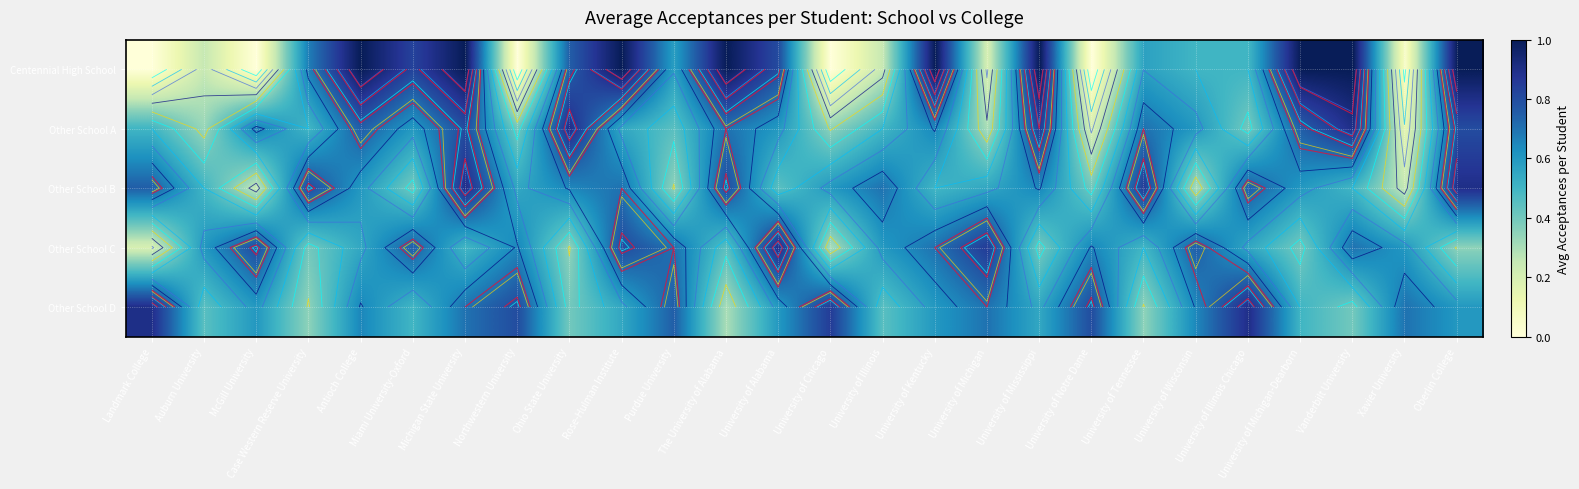

The Centennial High School series shows 0.6 at University of Kentucky. True or false?

False